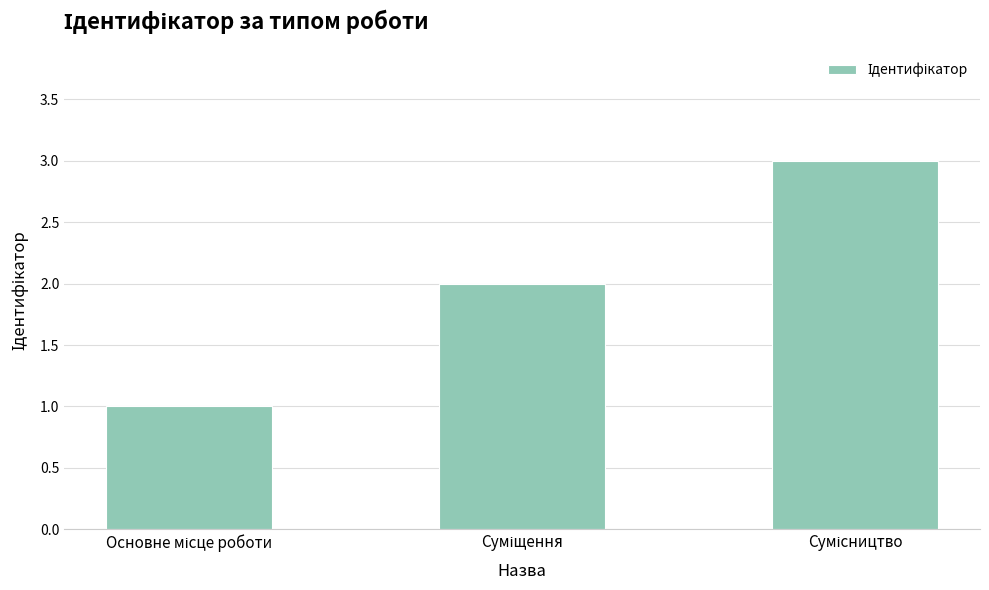

What is the greatest value displayed?

3